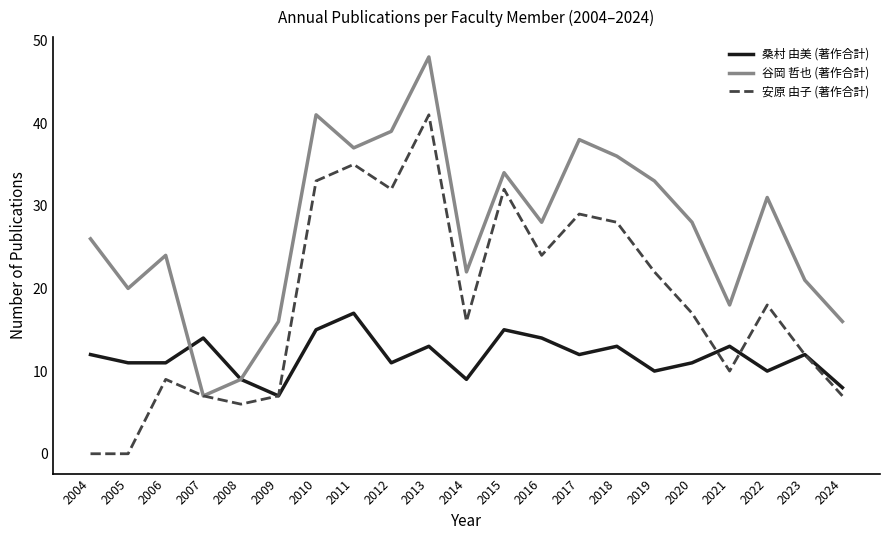

What value does the 安原 由子 (著作合計) series have at 2019?

22